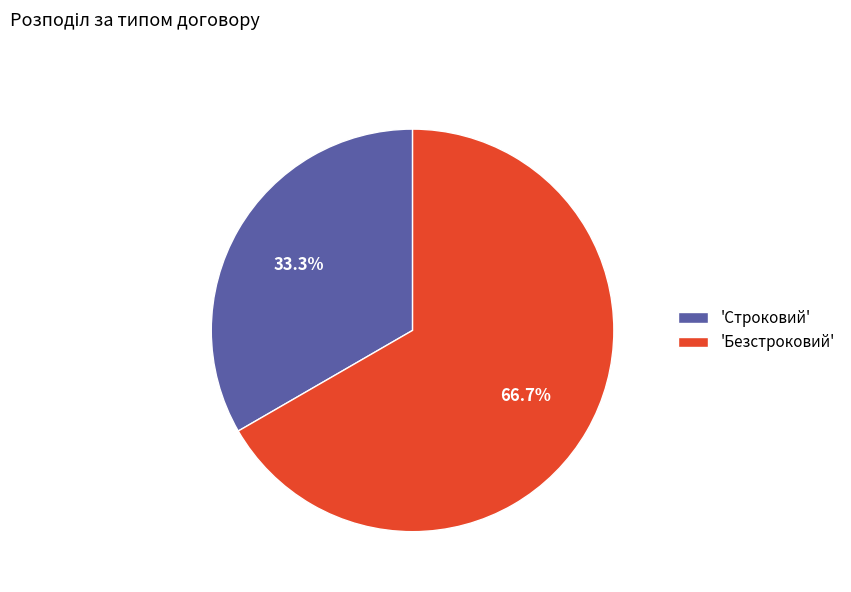

How many segments does this pie chart have?

2